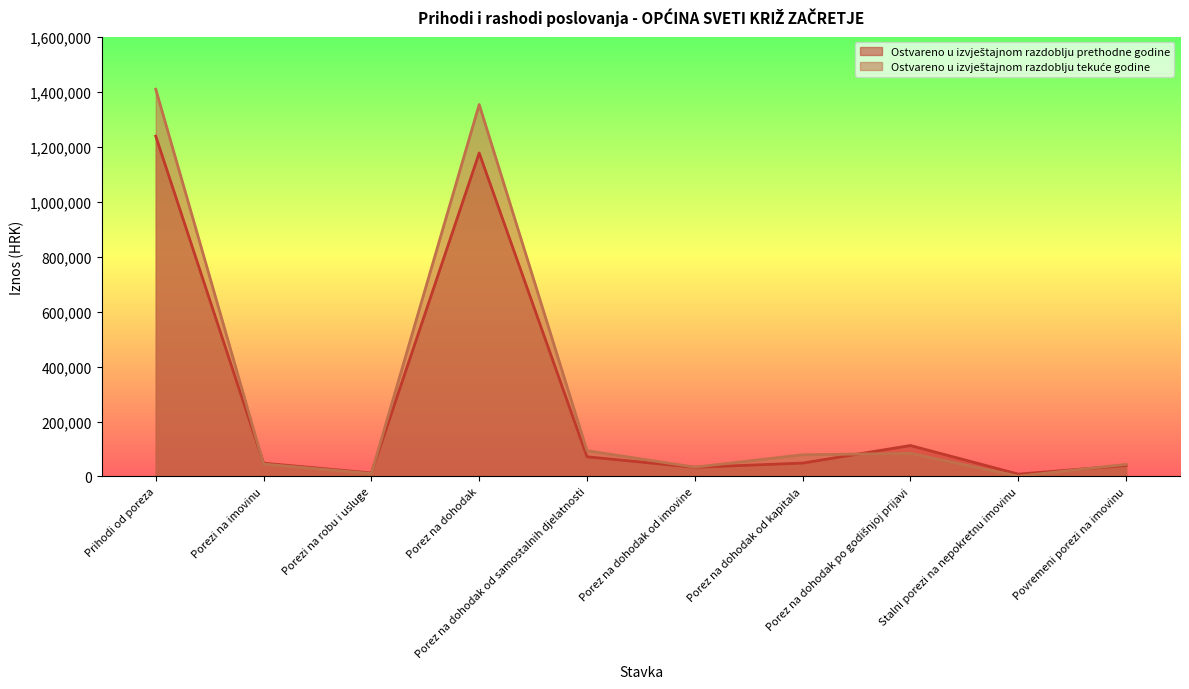

Between Porezi na robu i usluge and Porez na dohodak po godišnjoj prijavi, which series saw the biggest shift?

Ostvareno u izvještajnom razdoblju prethodne godine